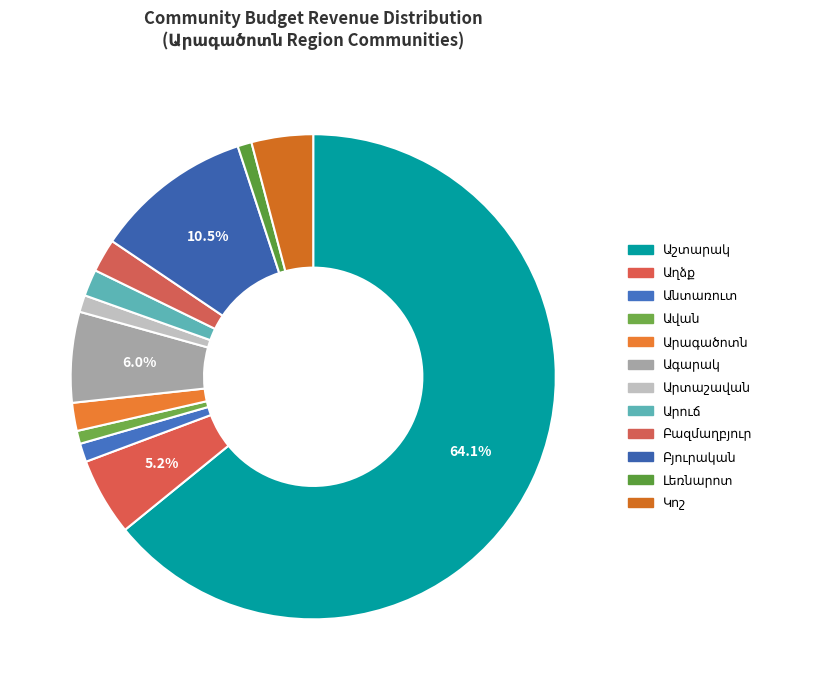

How many segments does this pie chart have?

12